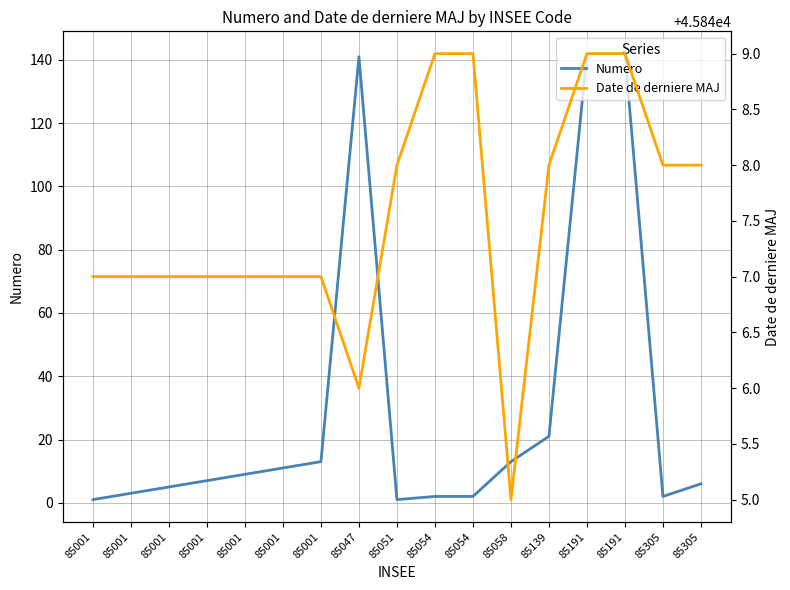

Reading left to right, transcribe all the data shown in this chart.

Numero: 1	3	5	7	9	11	13	141	1	2	2	13	21	142	142	2	6
Date de derniere MAJ: 45847	45847	45847	45847	45847	45847	45847	45846	45848	45849	45849	45845	45848	45849	45849	45848	45848